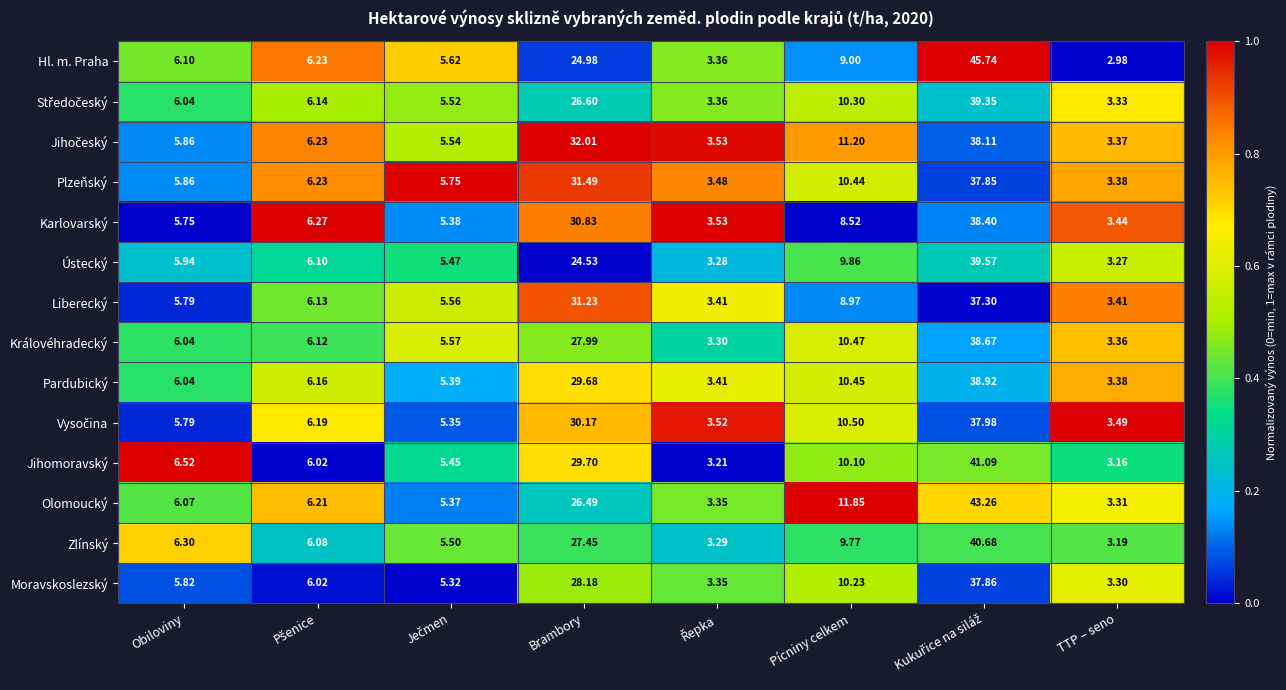

Which series has the largest total across all categories?

Olomoucký